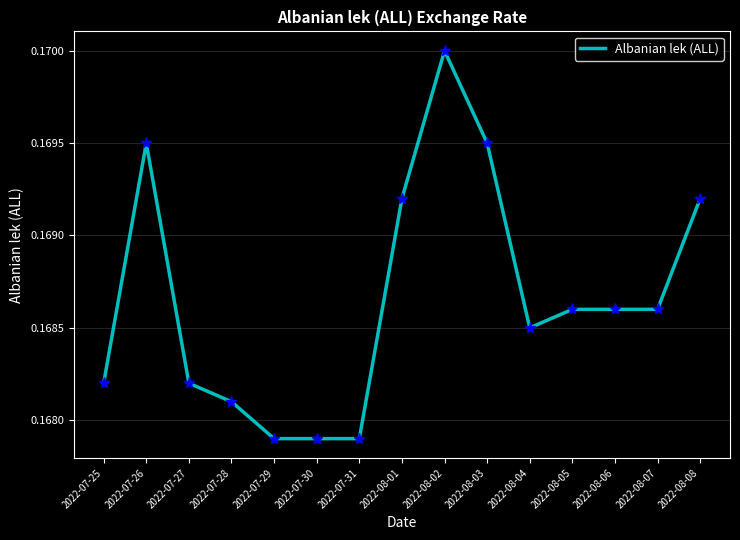

What is the sum of all values?

2.5